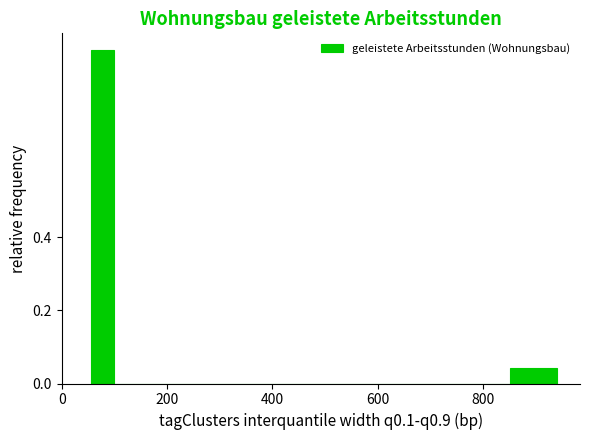

Read against the x-axis, roughly where is the centre of the tallest bar?

80